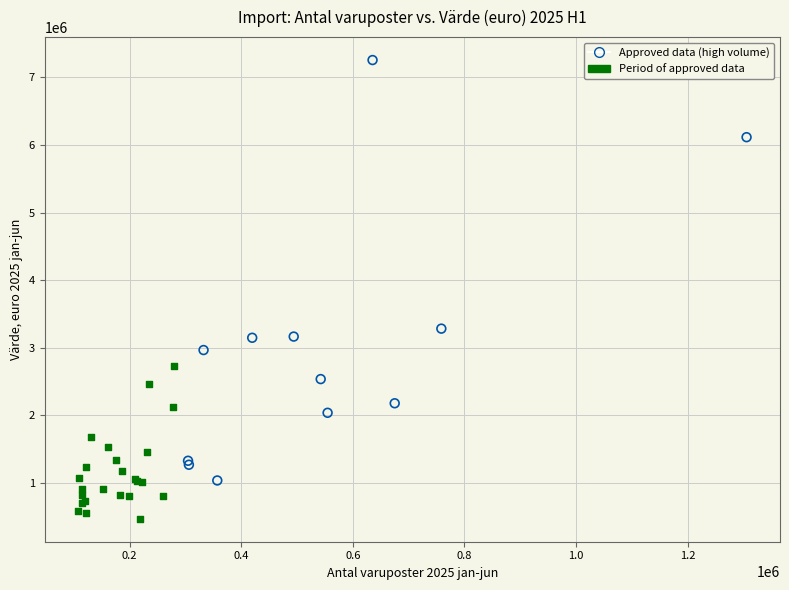

Which series reaches the minimum Y coordinate?

Period of approved data